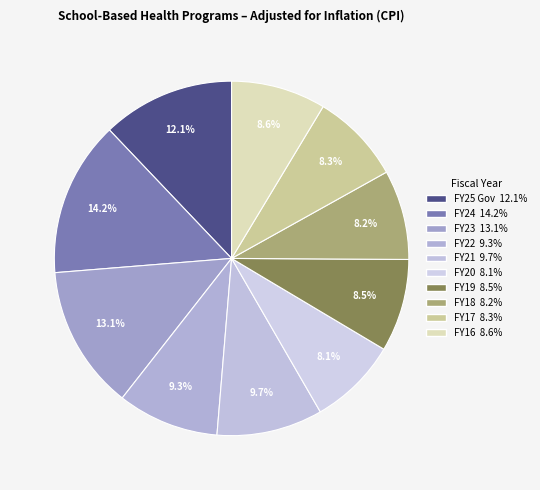

Which slice is the largest?

FY24